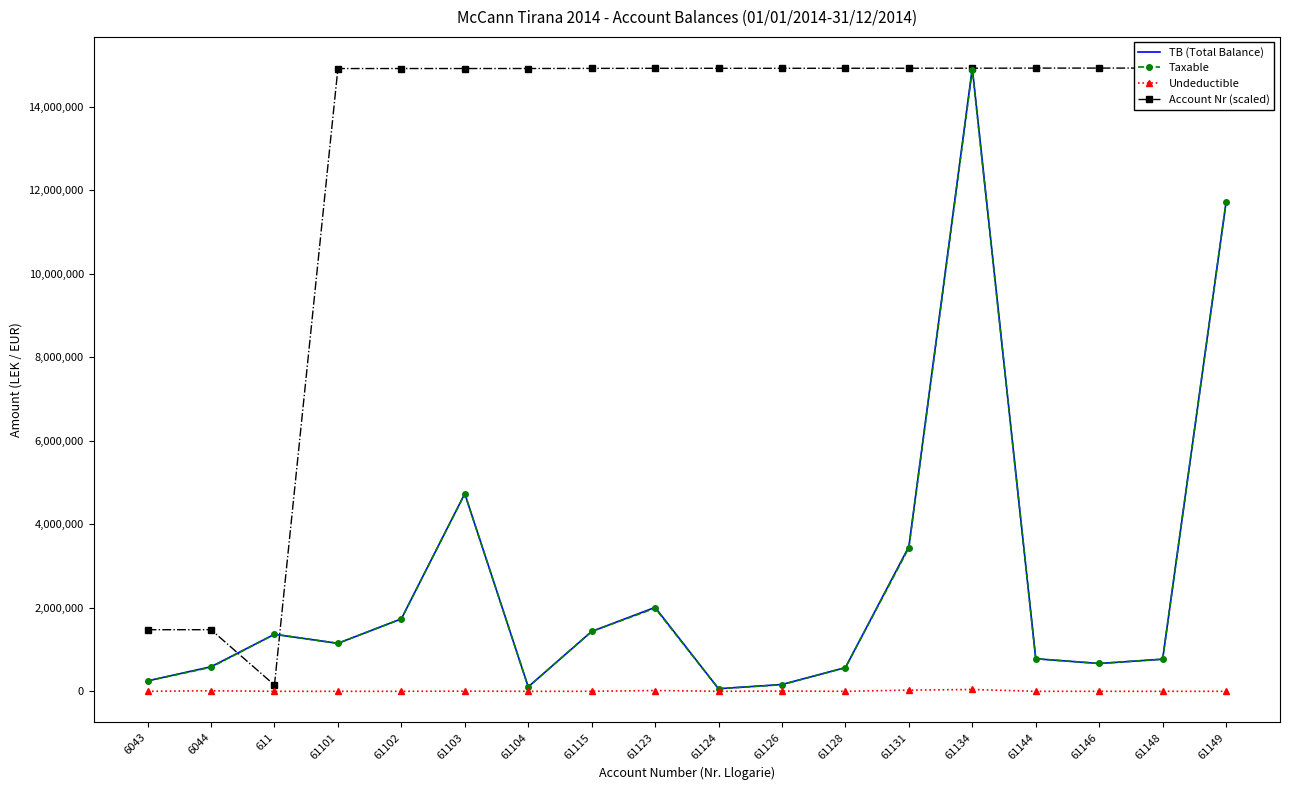

True or false: Undeductible has a value of -18872.8 at 611.

False